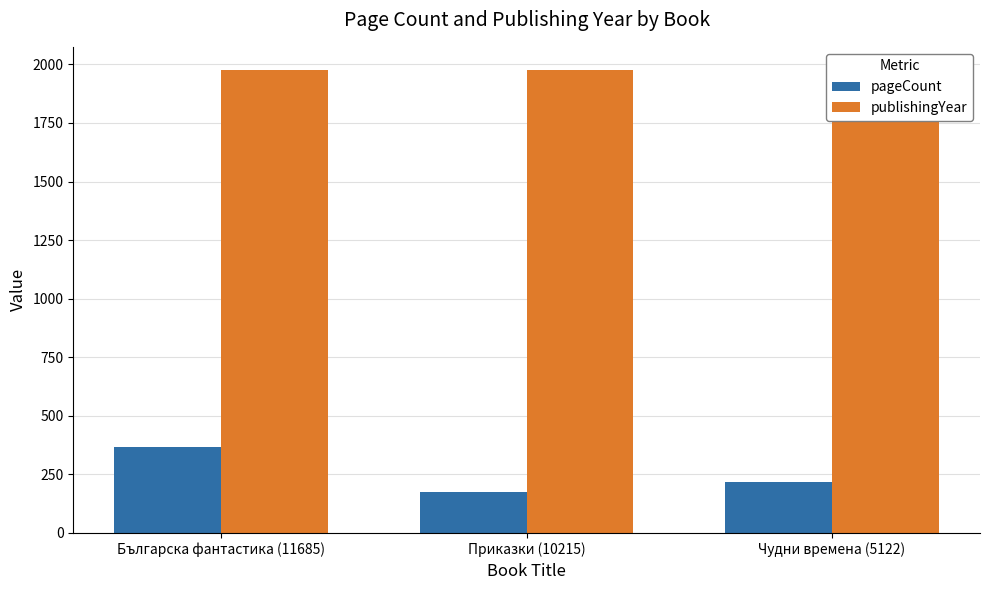

The publishingYear series shows 2625 at Приказки (10215). True or false?

False